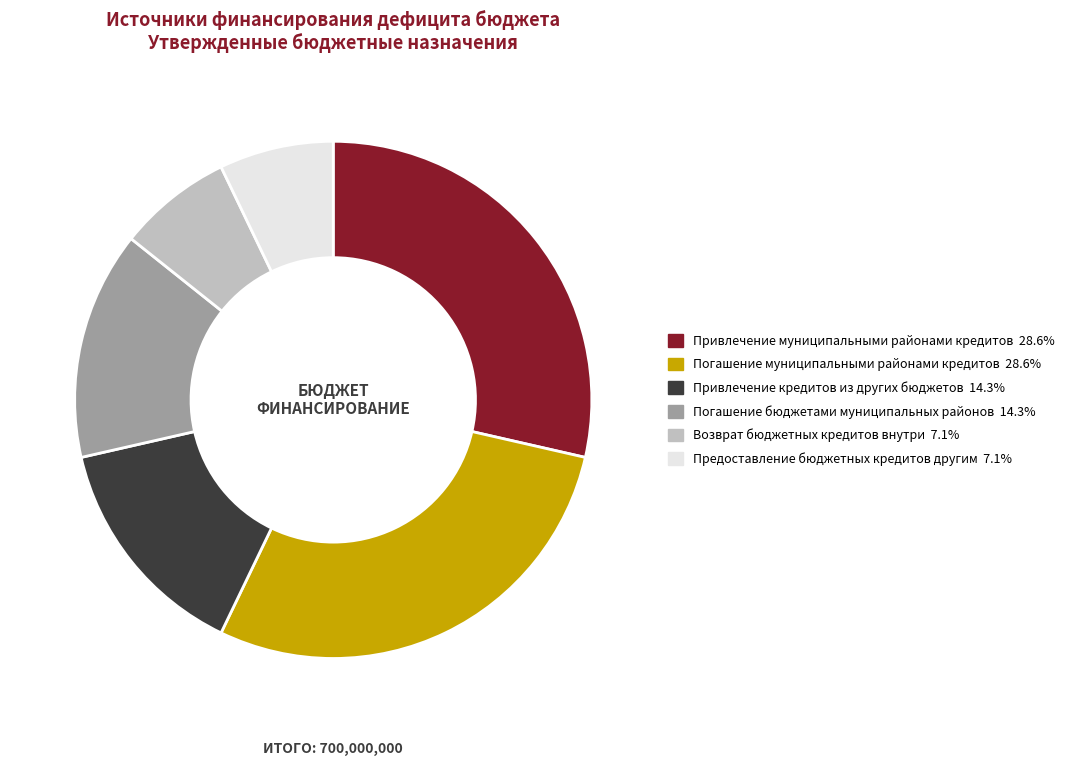

The Возврат бюджетных кредитов внутри slice represents 1% of the pie. True or false?

False